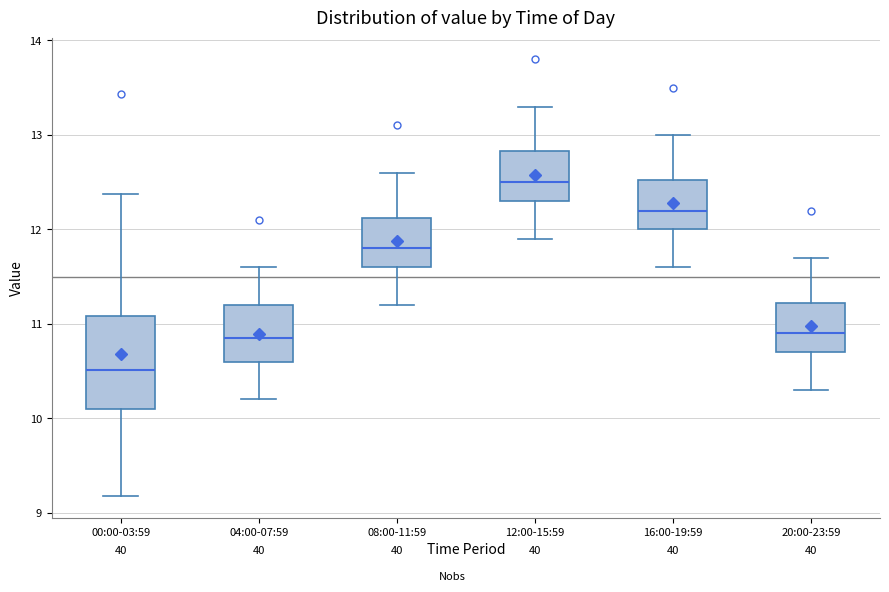

Which box has the highest median line?

12:00-15:59